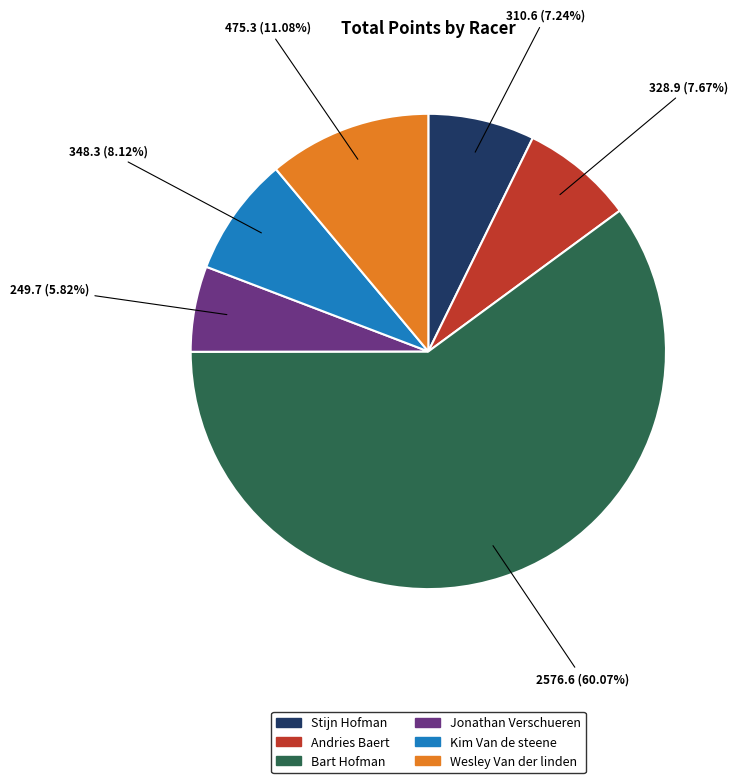

To the nearest percent, what is the difference between the largest and smallest slice percentages?

54%